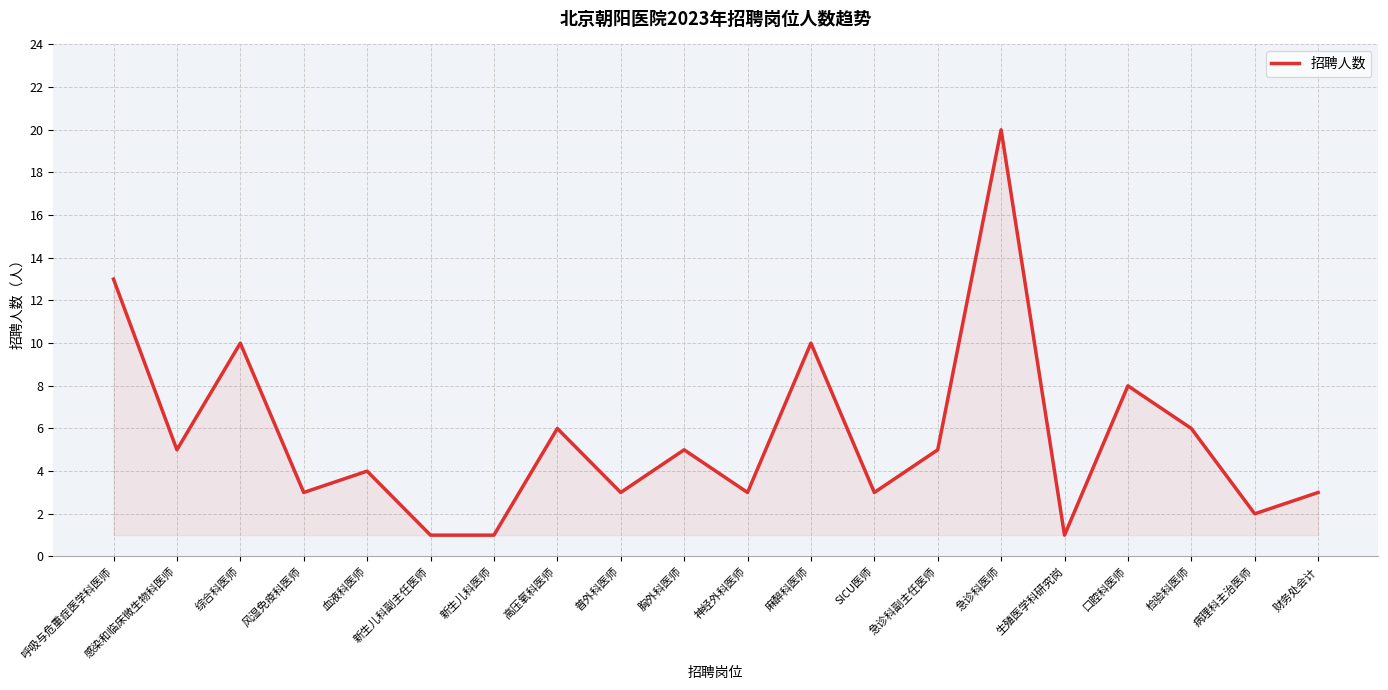

What is the change in value from 感染和临床微生物科医师 to 神经外科医师?

-2